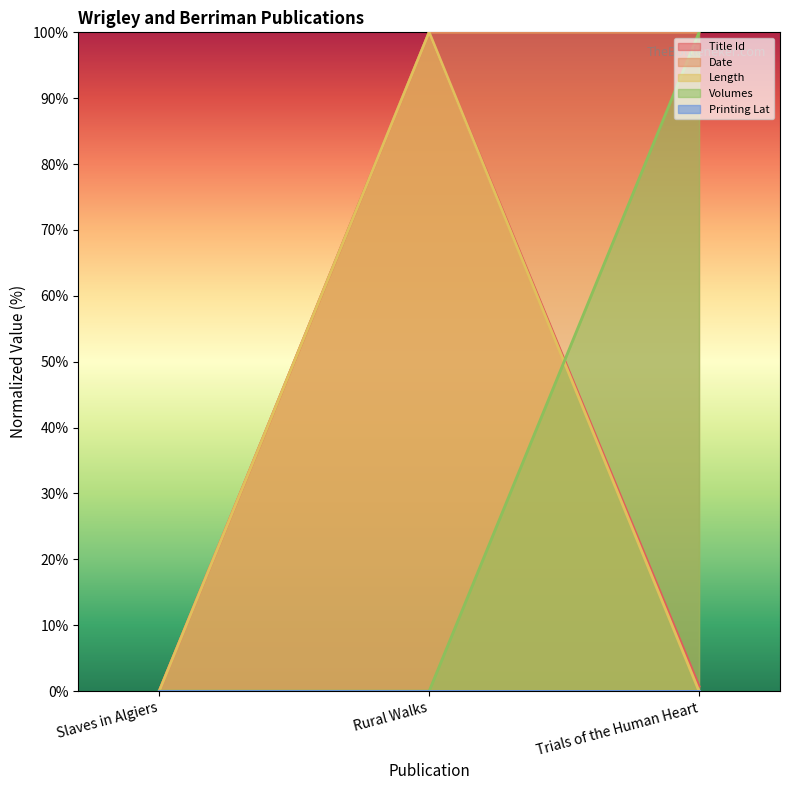

At Slaves in Algiers, list the series in order from smallest to largest.

Title Id, Date, Length, Volumes